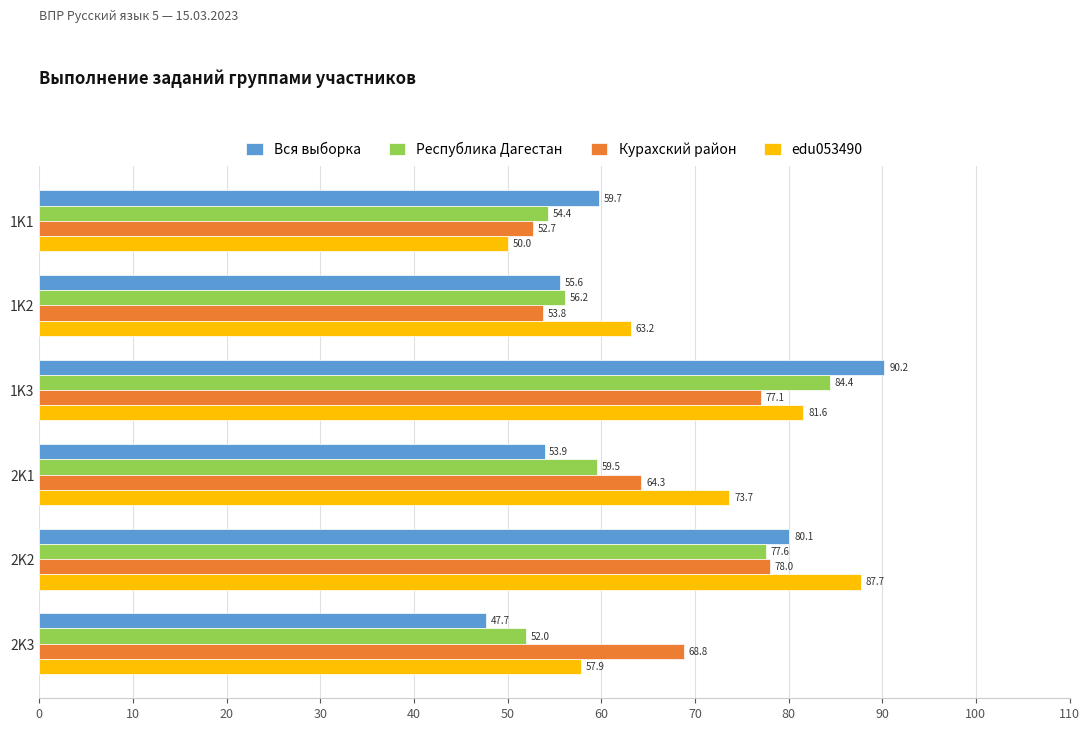

Which series has the largest range (max minus min)?

Вся выборка